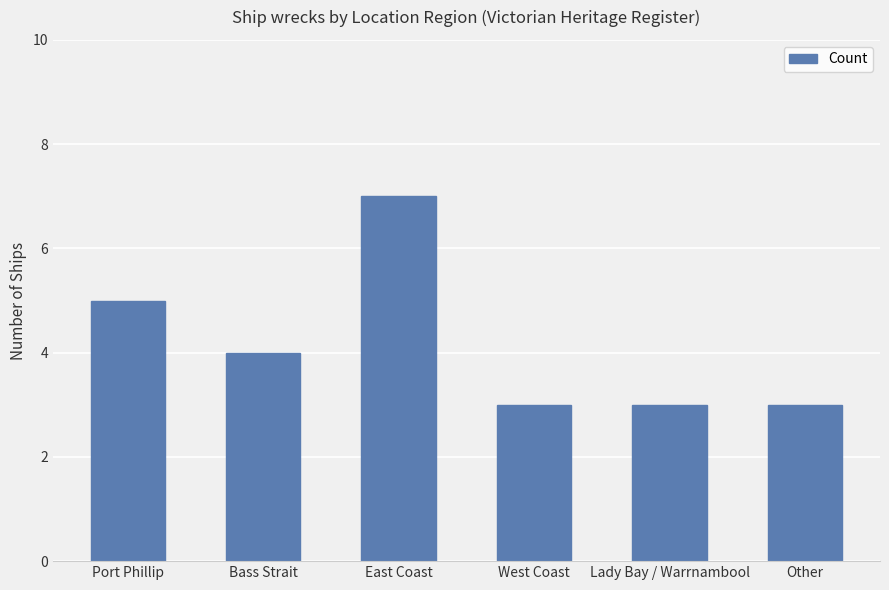

The chart shows a value of 4 at Bass Strait. True or false?

True